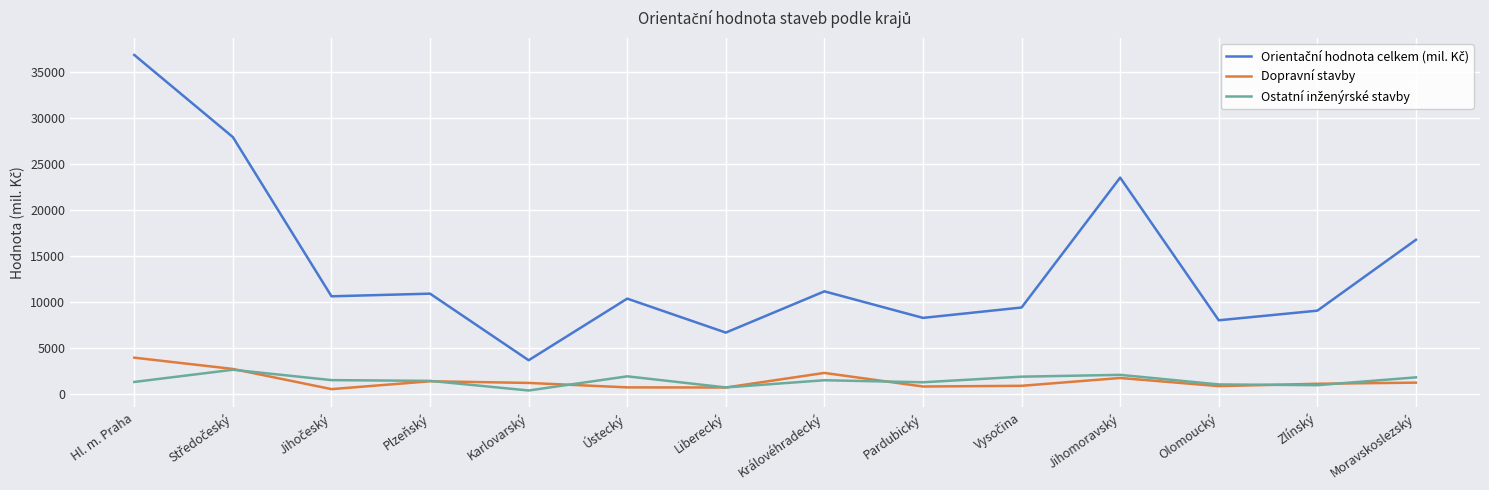

What is the total value across all series at Plzeňský?

13603